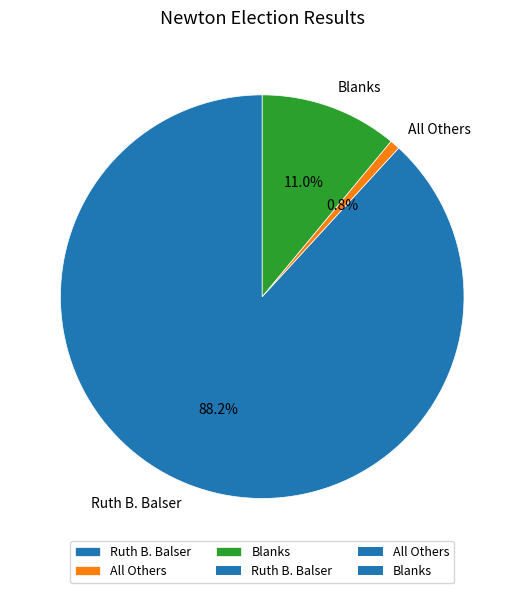

Is there any slice that represents more than half of the pie?

Yes